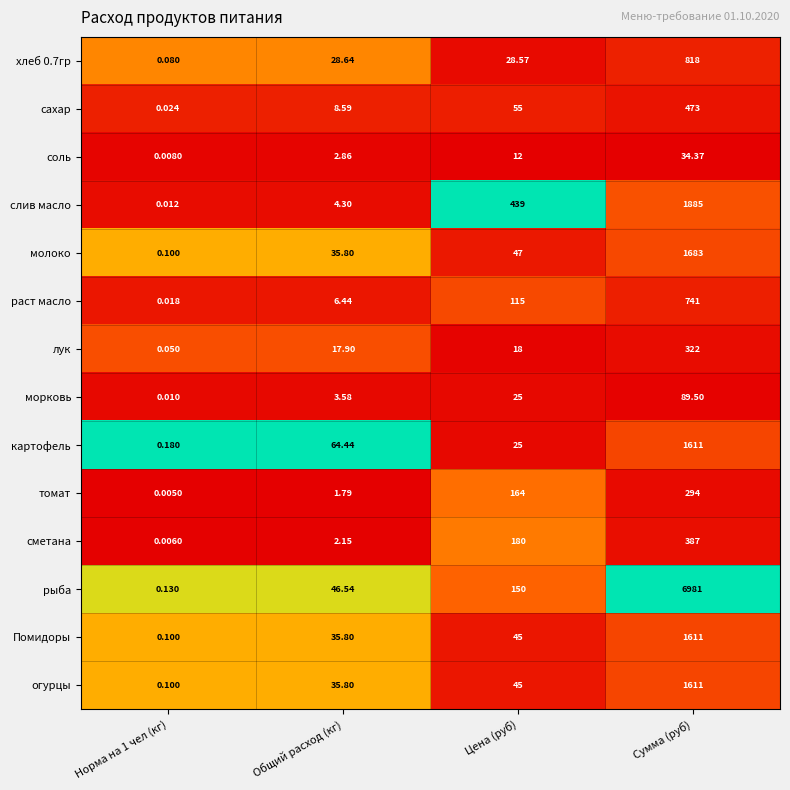

Which label corresponds to the largest value in the chart?

Сумма (руб)